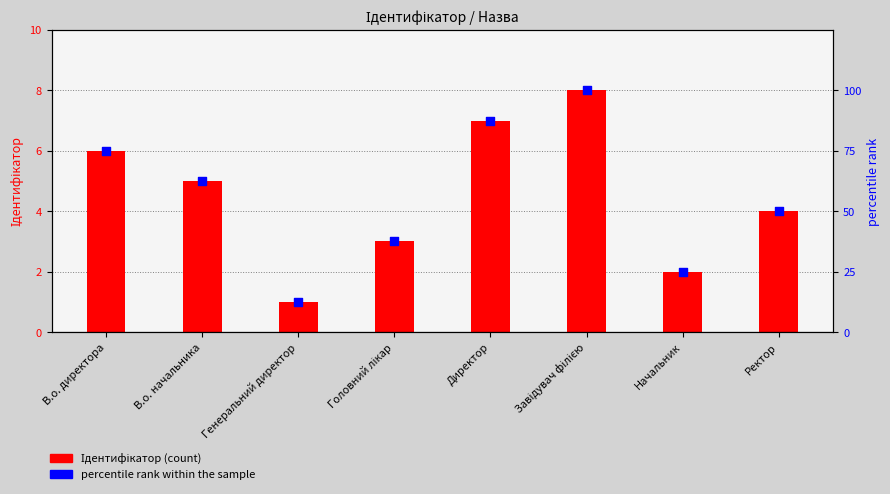

At how many categories does at least one series exceed 90?

1